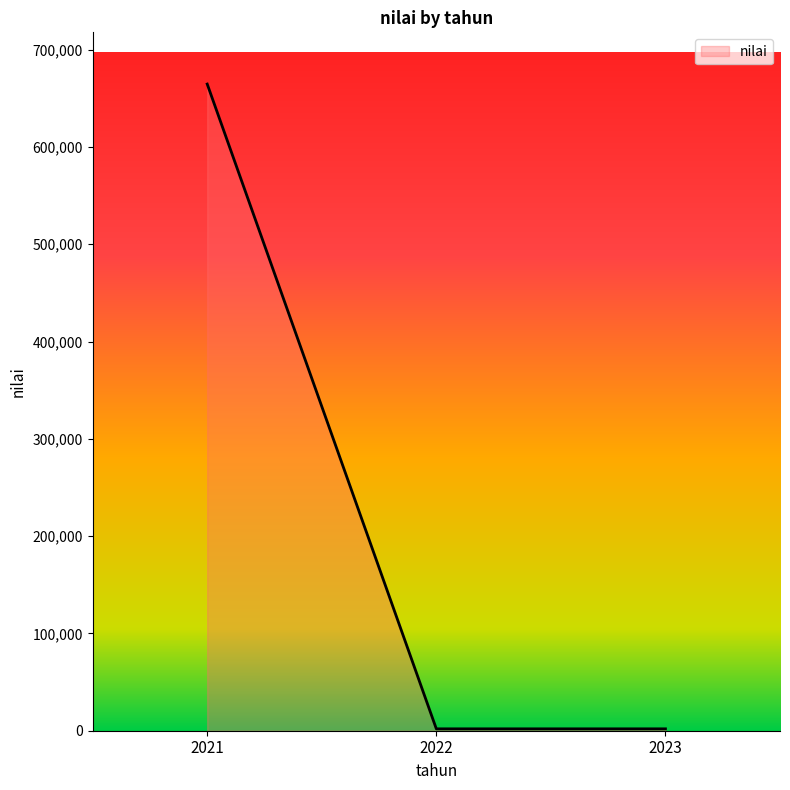

True or false: the data shows 1937 at 2022.

True